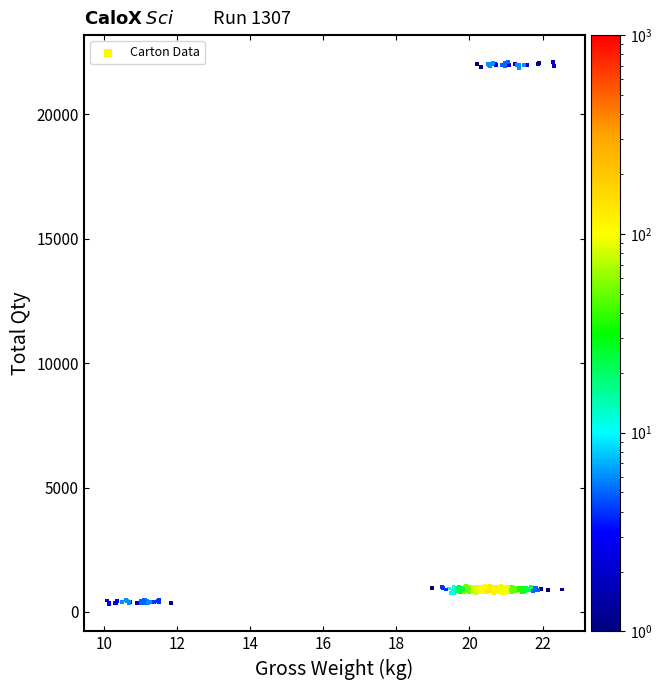

What is the range of Y values (max minus min)?

21781.9